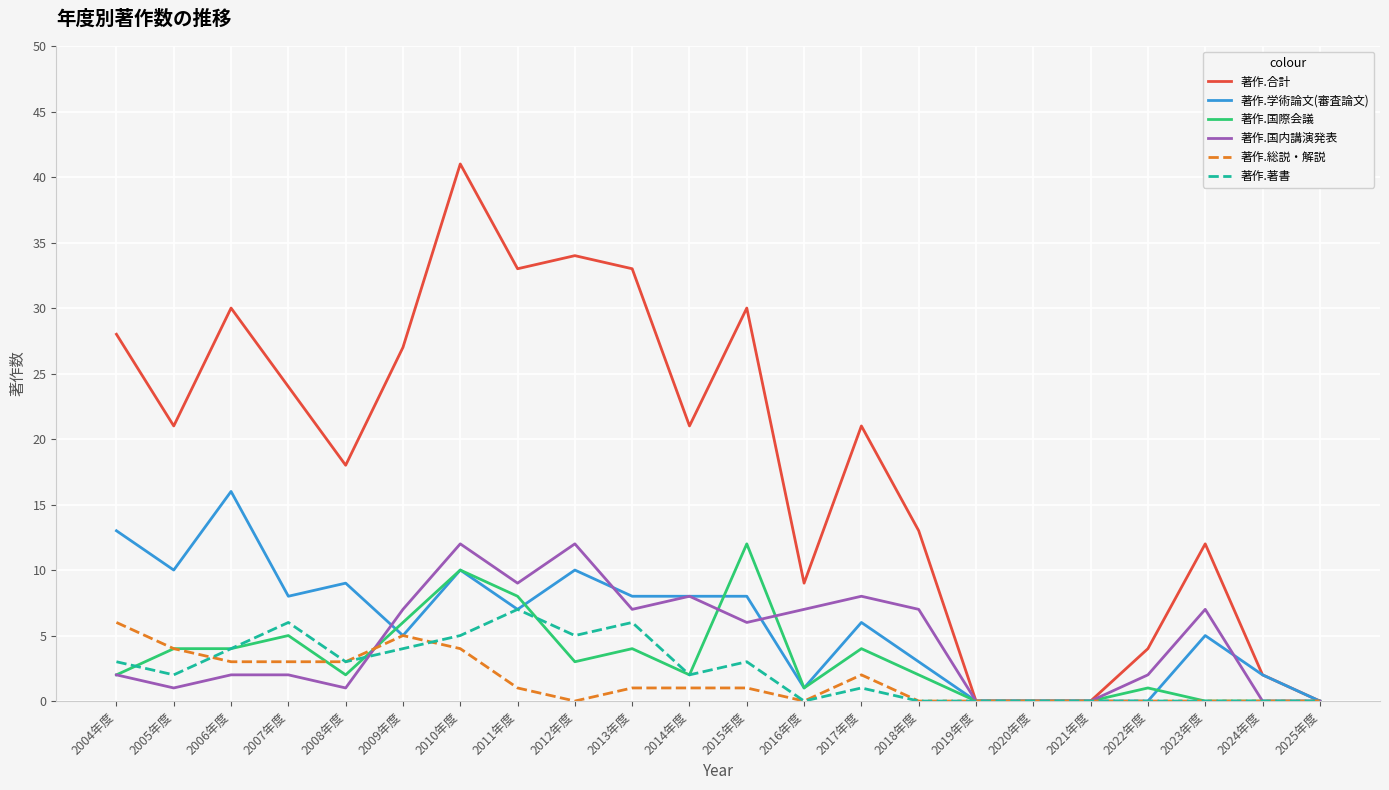

What is the sum of the 著作.著書 values at 2012年度 and 2008年度?

8